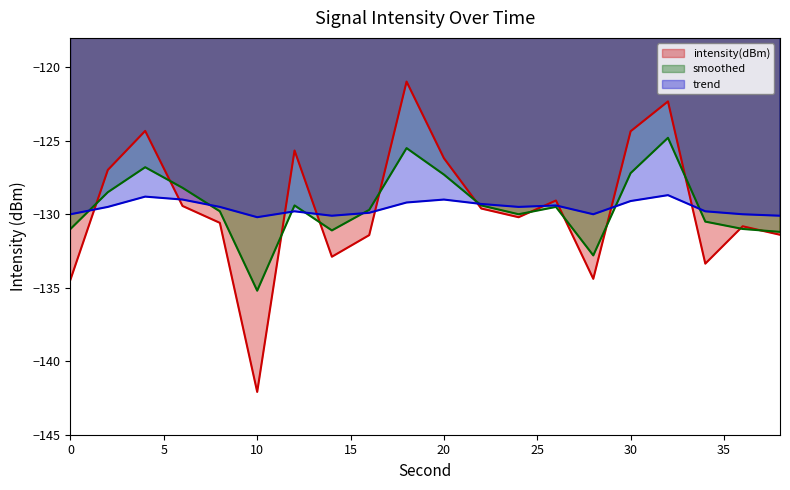

At which label does trend first exceed -129?

4